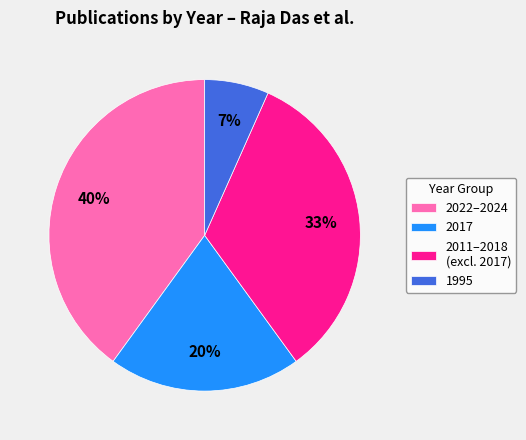

Which category has the biggest portion of the pie?

2022–2024